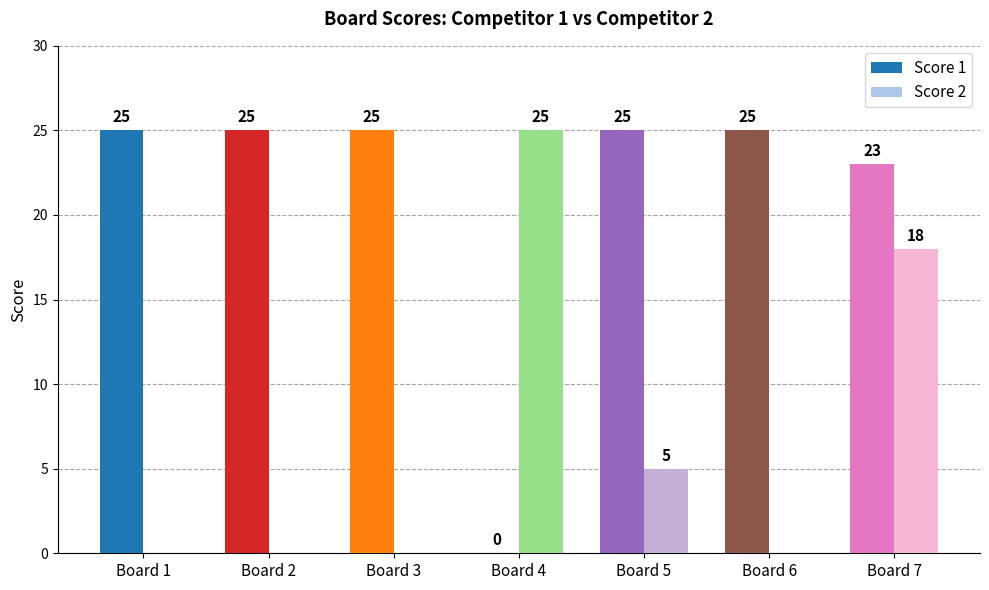

What is the maximum value for Score 1?

25